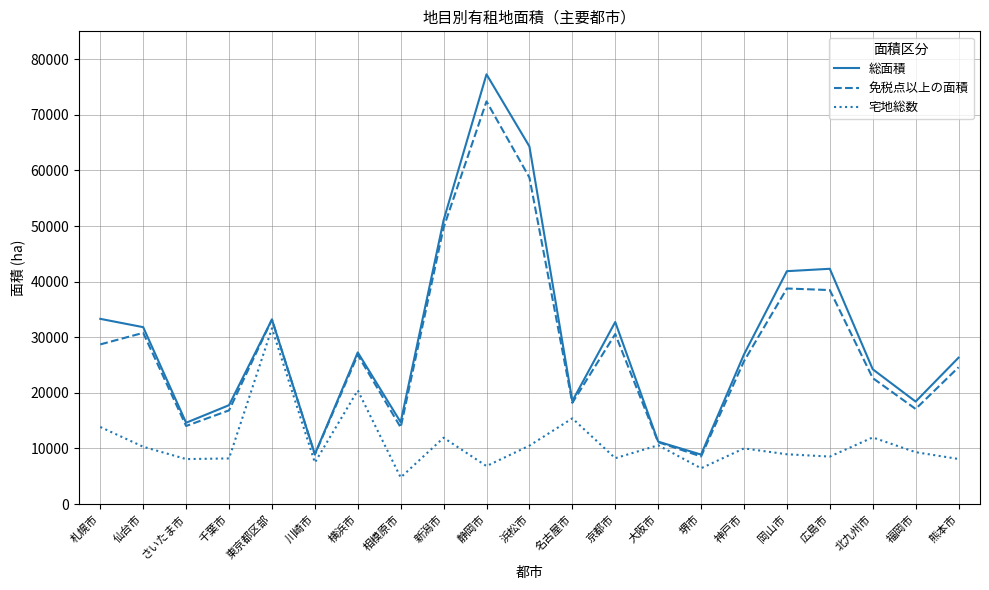

Is the value of 総面積 at 神戸市 greater than the value of 免税点以上の面積 at 福岡市?

Yes